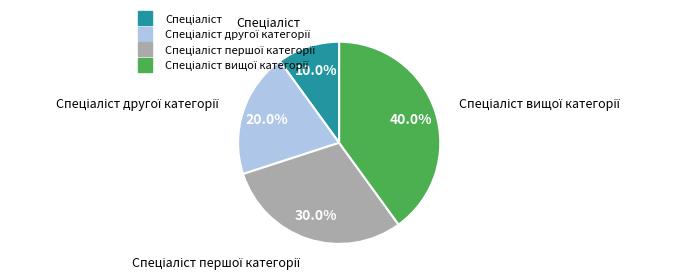

Does any single category account for the majority?

No